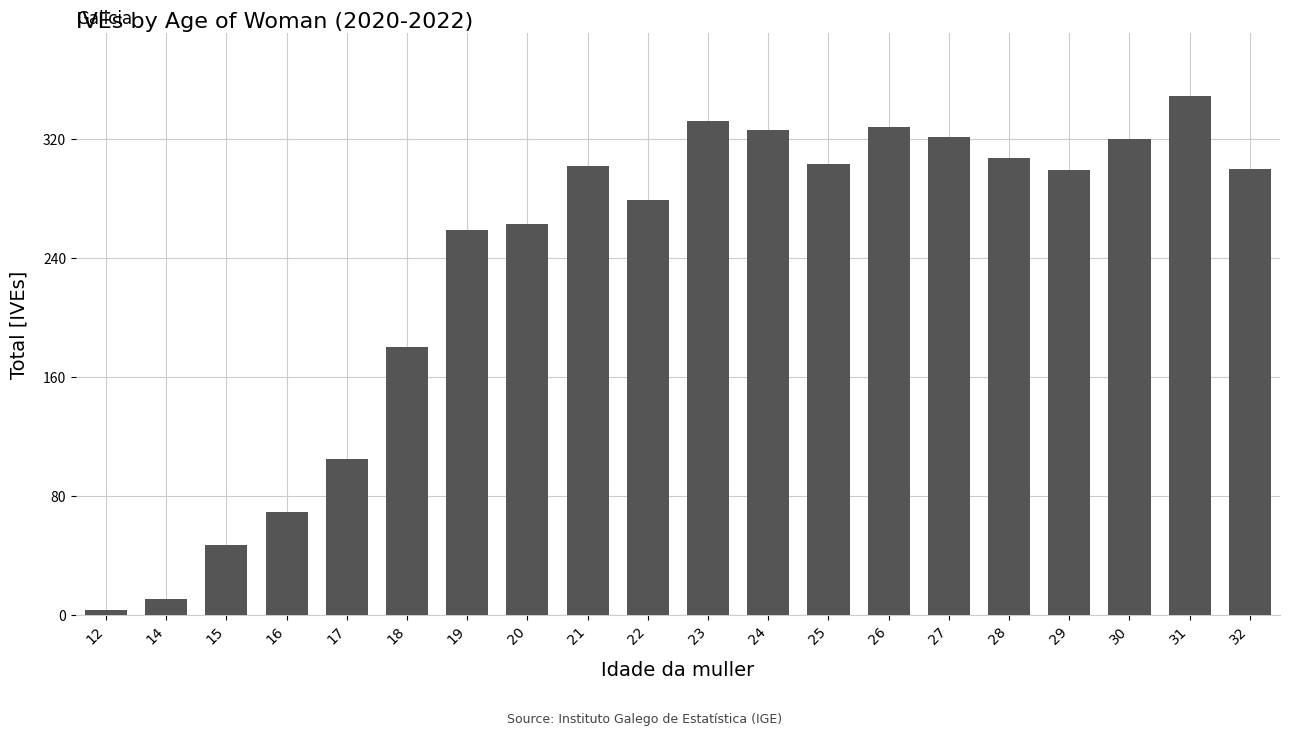

Where does the data first go above 300?

21